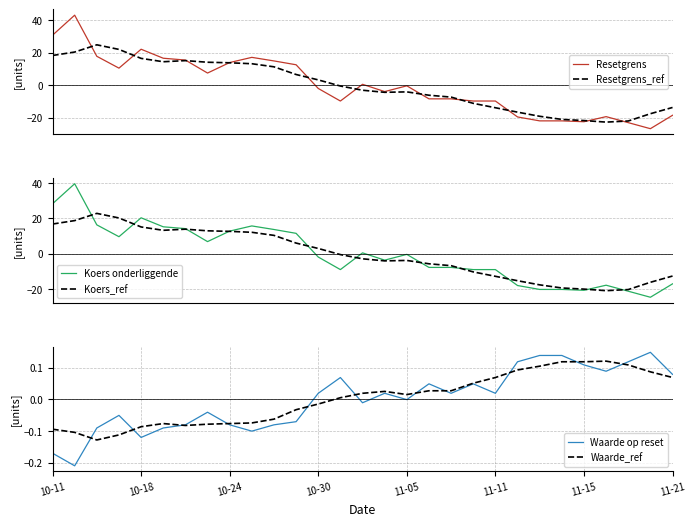

Which series has the largest range (max minus min)?

Resetgrens